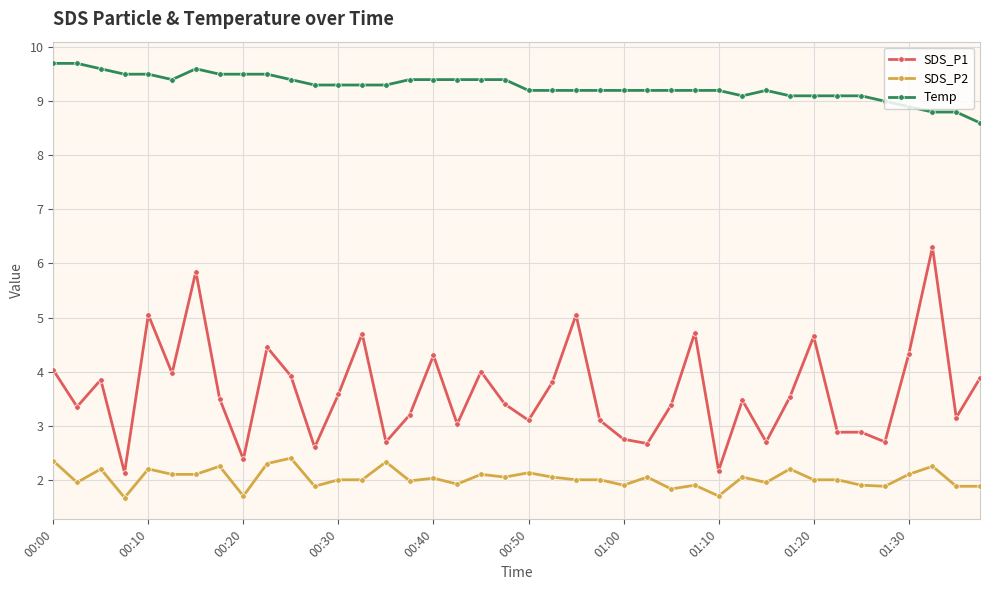

Is this an area chart (filled region under the line)?

No